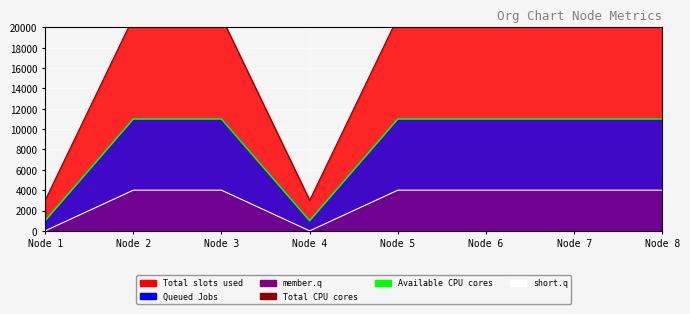

Which series has the largest total across all categories?

Total CPU cores